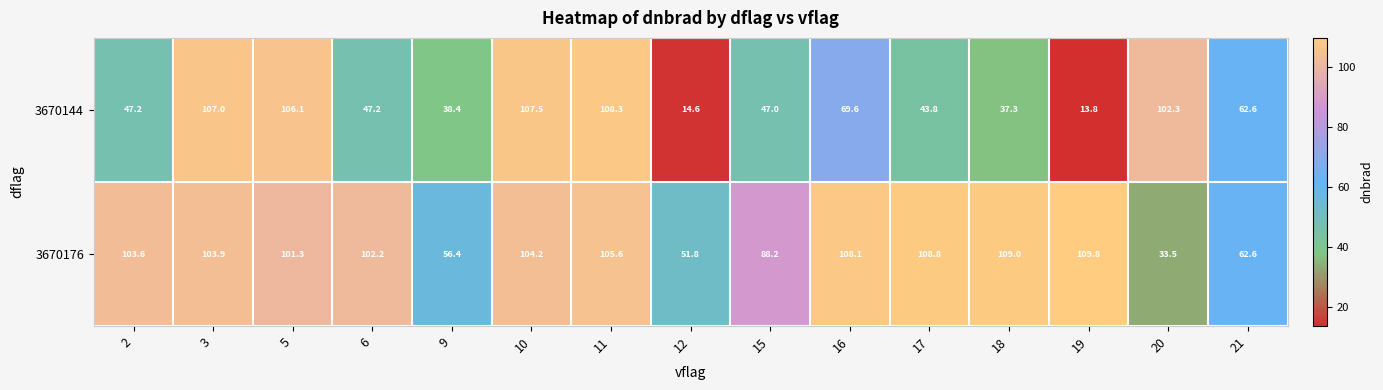

What is the average value of the 3670144 series?

63.5